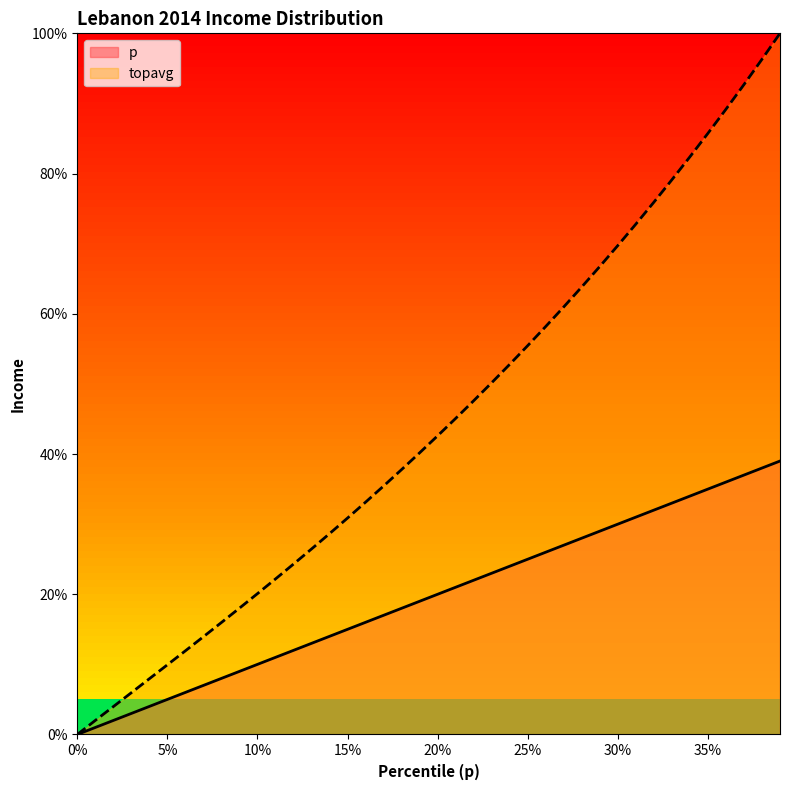

How many values in the topavg series exceed 0?

39